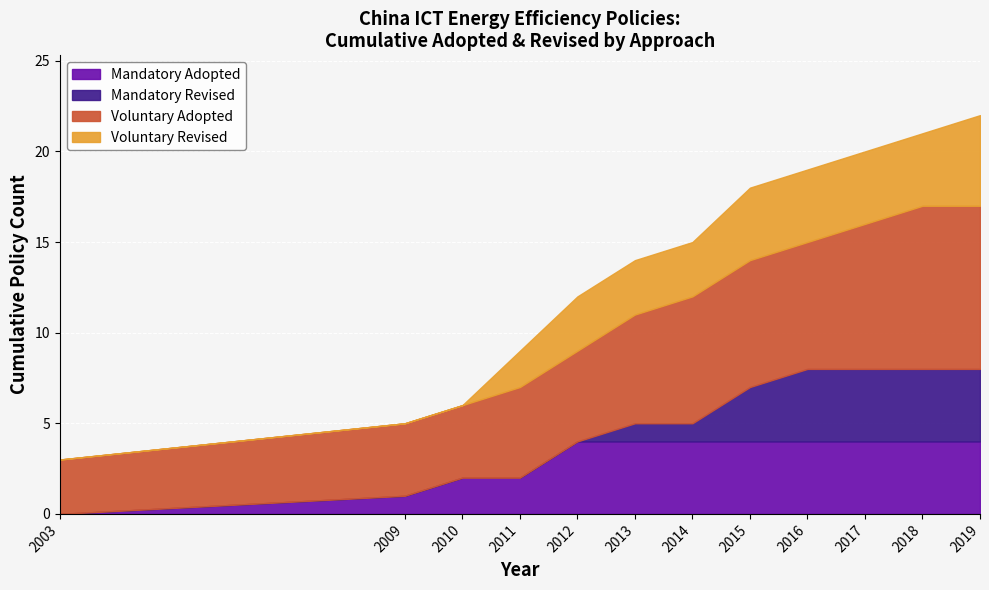

True or false: Mandatory Adopted has a value of 4 at 2012.

True